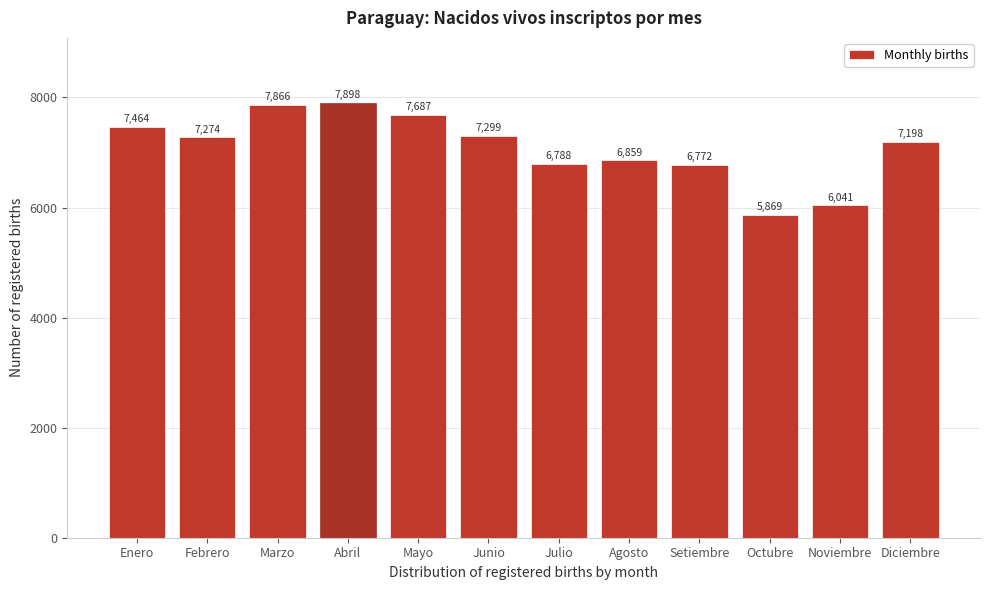

Reading left to right, extract all data points from this chart.

Enero=7464	Febrero=7274	Marzo=7866	Abril=7898	Mayo=7687	Junio=7299	Julio=6788	Agosto=6859	Setiembre=6772	Octubre=5869	Noviembre=6041	Diciembre=7198